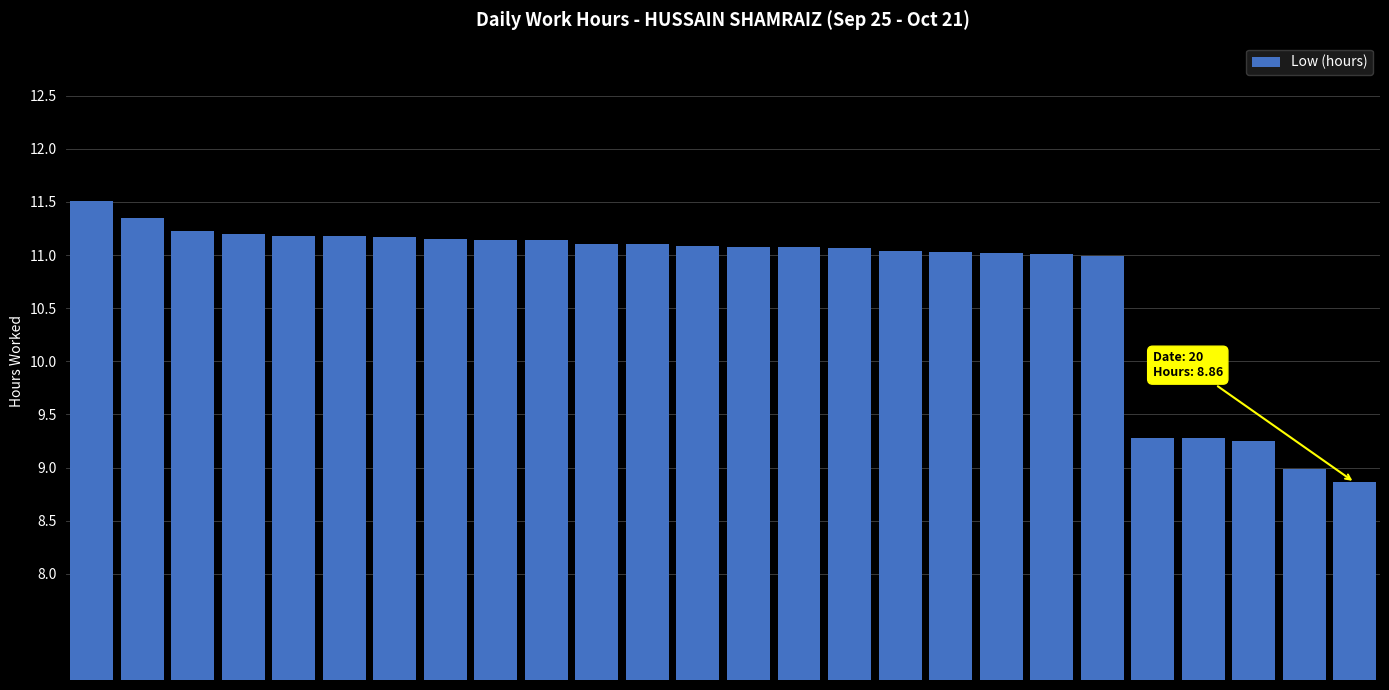

What is the value of the 15th bar from the left?

11.1